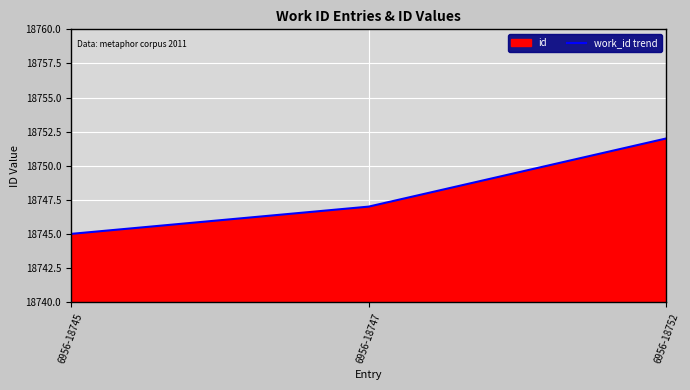

Reading right to left, extract all data points from this chart.

18752	18747	18745